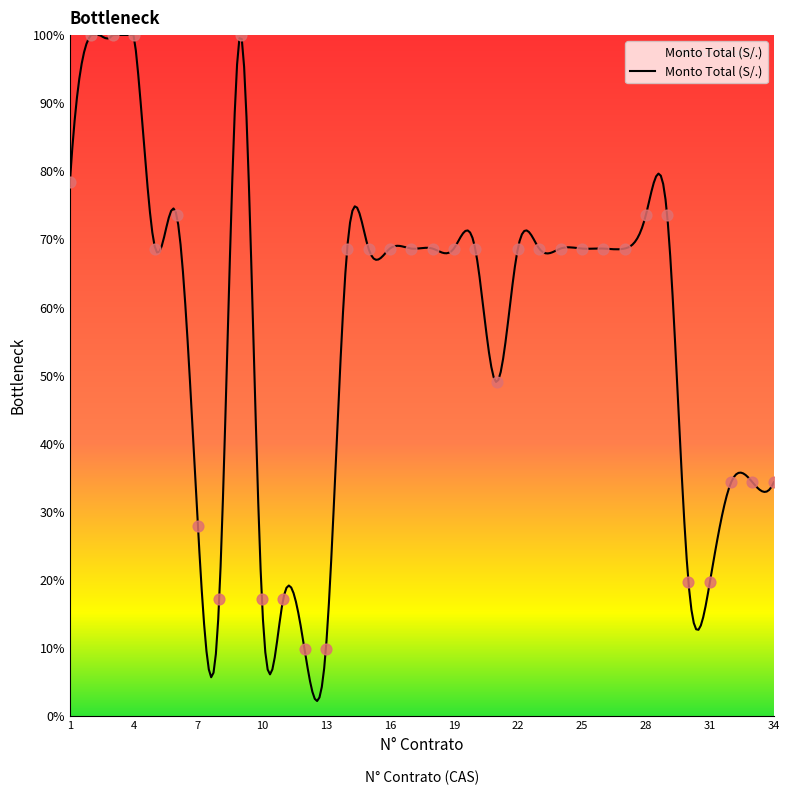

What is the change in value from 3 to 25?

-31.4